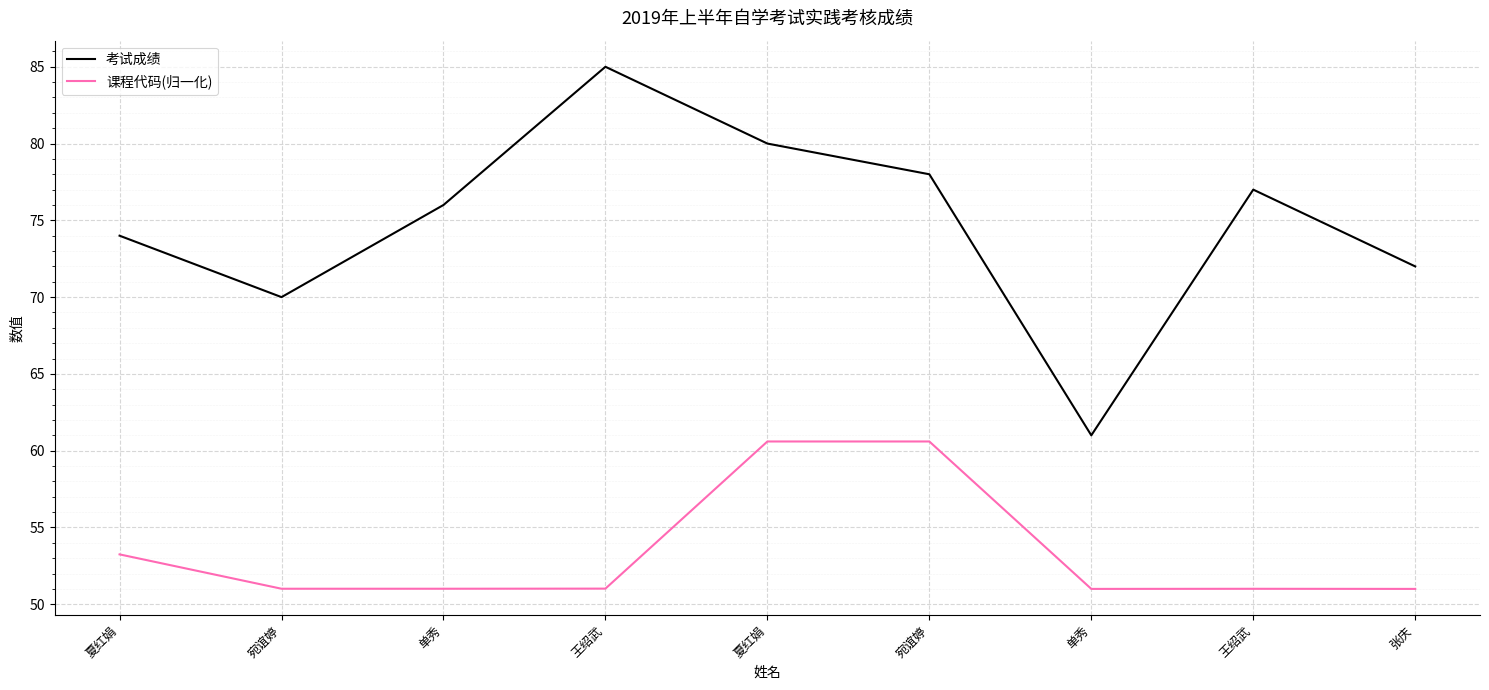

What are all the series names shown in the legend?

考试成绩, 课程代码(归一化)